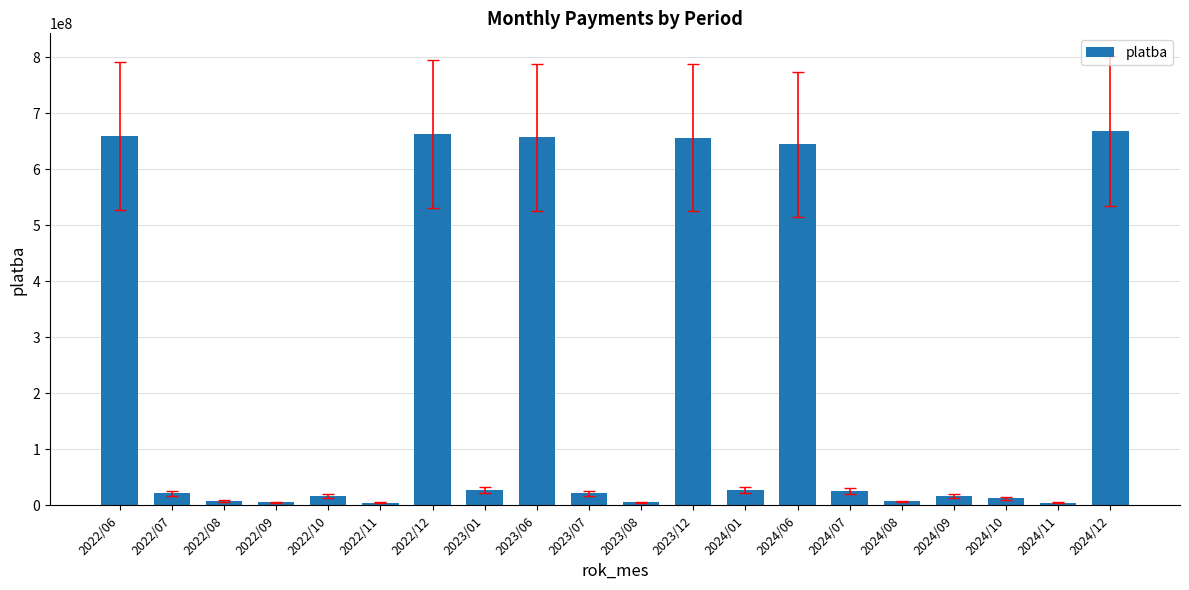

What is the greatest value displayed?

668694139.0